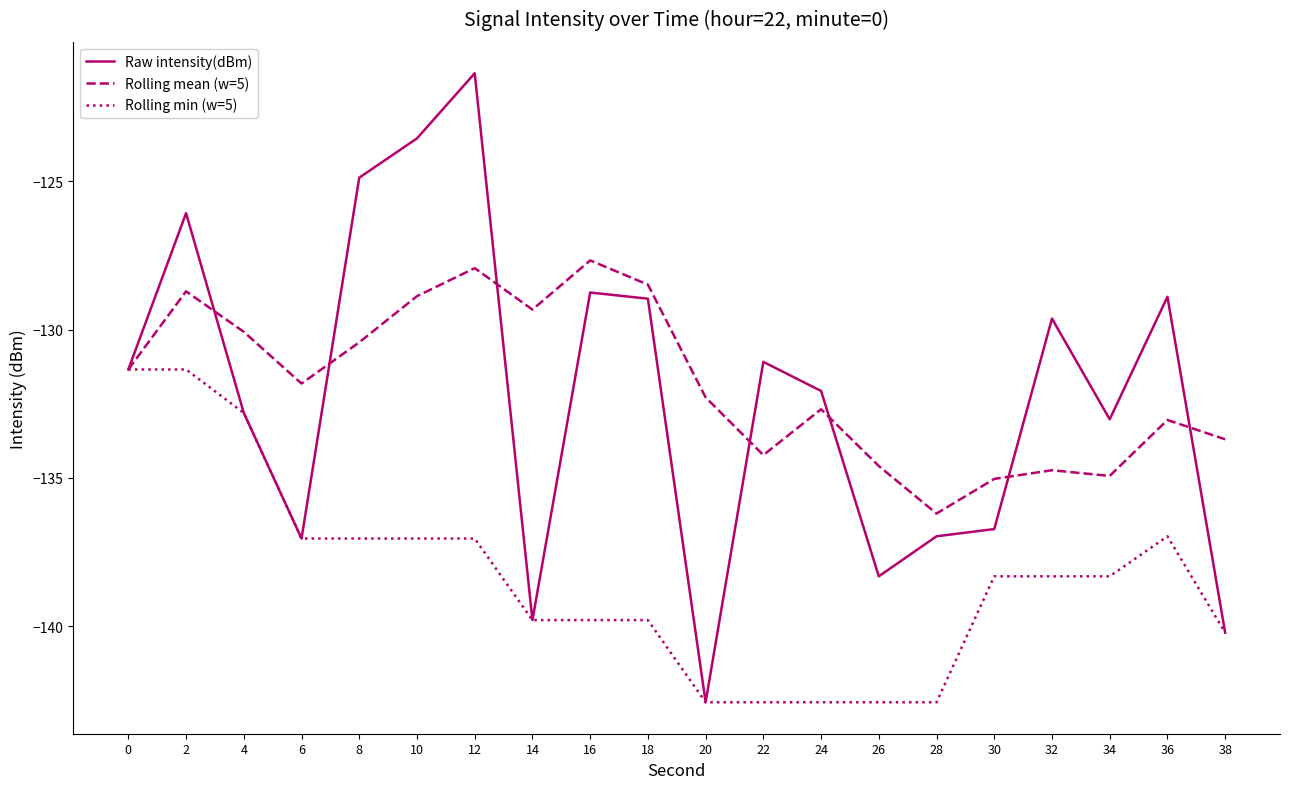

Rank the series at 32 from lowest to highest value.

Rolling min (w=5), Rolling mean (w=5), Raw intensity(dBm)